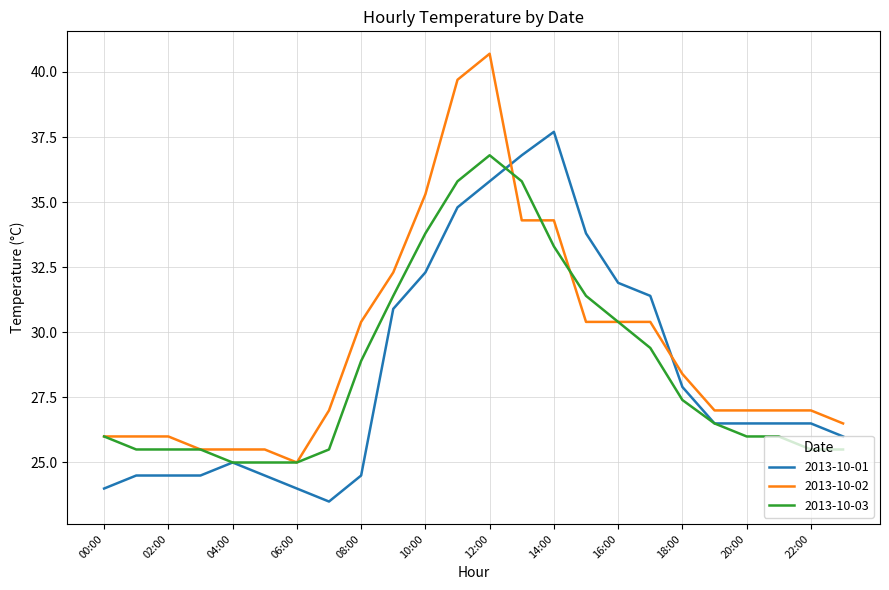

Which series has the widest spread of values?

2013-10-02